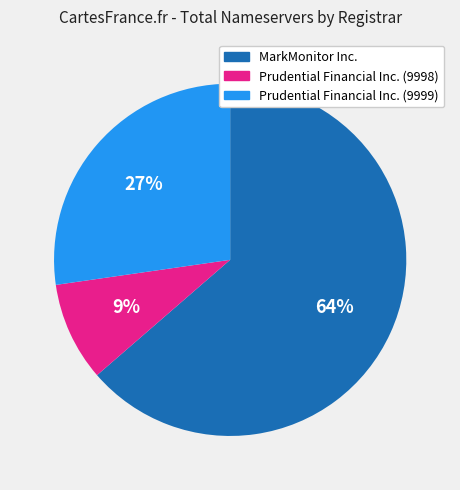

How many slices are in this pie chart?

3